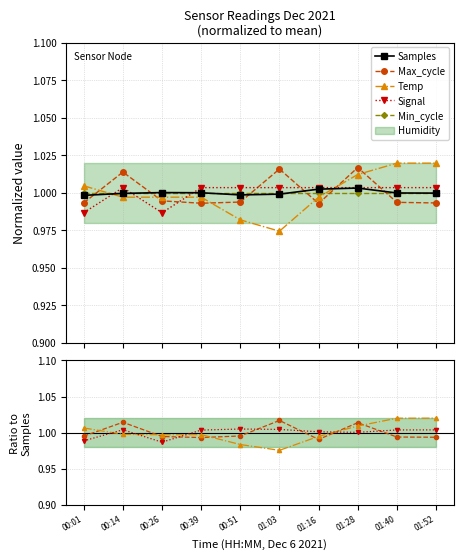

The value of Samples at 01:03 is 0.4. True or false?

False